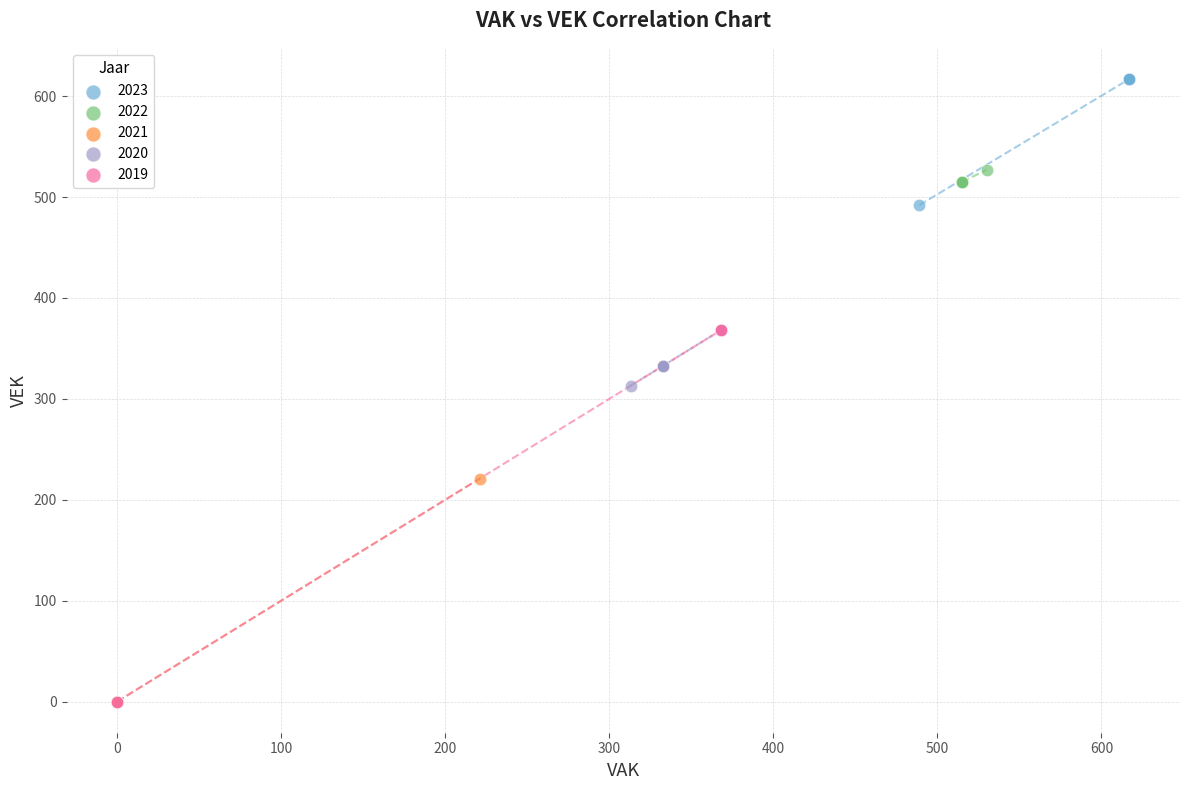

Which series has the largest Y range (max minus min)?

2019